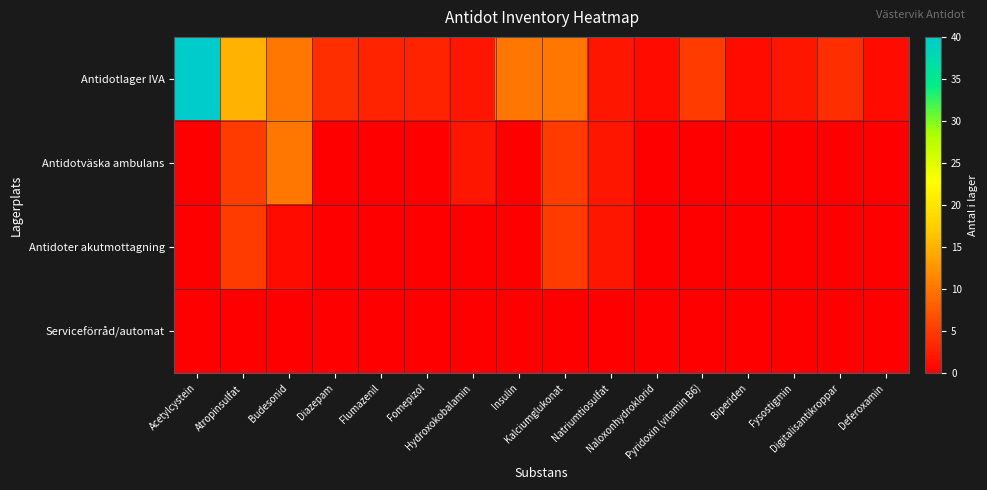

Reading right to left, transcribe all the data shown in this chart.

Antidotlager IVA: Deferoxamin=1	Digitalisantikroppar=4	Fysostigmin=2	Biperiden=1	Pyridoxin (vitamin B6)=5	Naloxonhydroklorid=1	Natriumtiosulfat=2	Kalciumglukonat=10	Insulin=10	Hydroxokobalamin=2	Fomepizol=3	Flumazenil=3	Diazepam=4	Budesonid=10	Atropinsulfat=15	Acetylcystein=40
Antidotväska ambulans: Deferoxamin=0	Digitalisantikroppar=0	Fysostigmin=0	Biperiden=0	Pyridoxin (vitamin B6)=0	Naloxonhydroklorid=0	Natriumtiosulfat=2	Kalciumglukonat=5	Insulin=0	Hydroxokobalamin=2	Fomepizol=0	Flumazenil=0	Diazepam=0	Budesonid=10	Atropinsulfat=5	Acetylcystein=0
Antidoter akutmottagning: Deferoxamin=0	Digitalisantikroppar=0	Fysostigmin=0	Biperiden=0	Pyridoxin (vitamin B6)=0	Naloxonhydroklorid=0	Natriumtiosulfat=2	Kalciumglukonat=5	Insulin=0	Hydroxokobalamin=0	Fomepizol=0	Flumazenil=0	Diazepam=0	Budesonid=1	Atropinsulfat=5	Acetylcystein=0
Serviceförråd/automat: Deferoxamin=0	Digitalisantikroppar=0	Fysostigmin=0	Biperiden=0	Pyridoxin (vitamin B6)=0	Naloxonhydroklorid=0	Natriumtiosulfat=0	Kalciumglukonat=0	Insulin=0	Hydroxokobalamin=0	Fomepizol=0	Flumazenil=0	Diazepam=0	Budesonid=0	Atropinsulfat=0	Acetylcystein=0